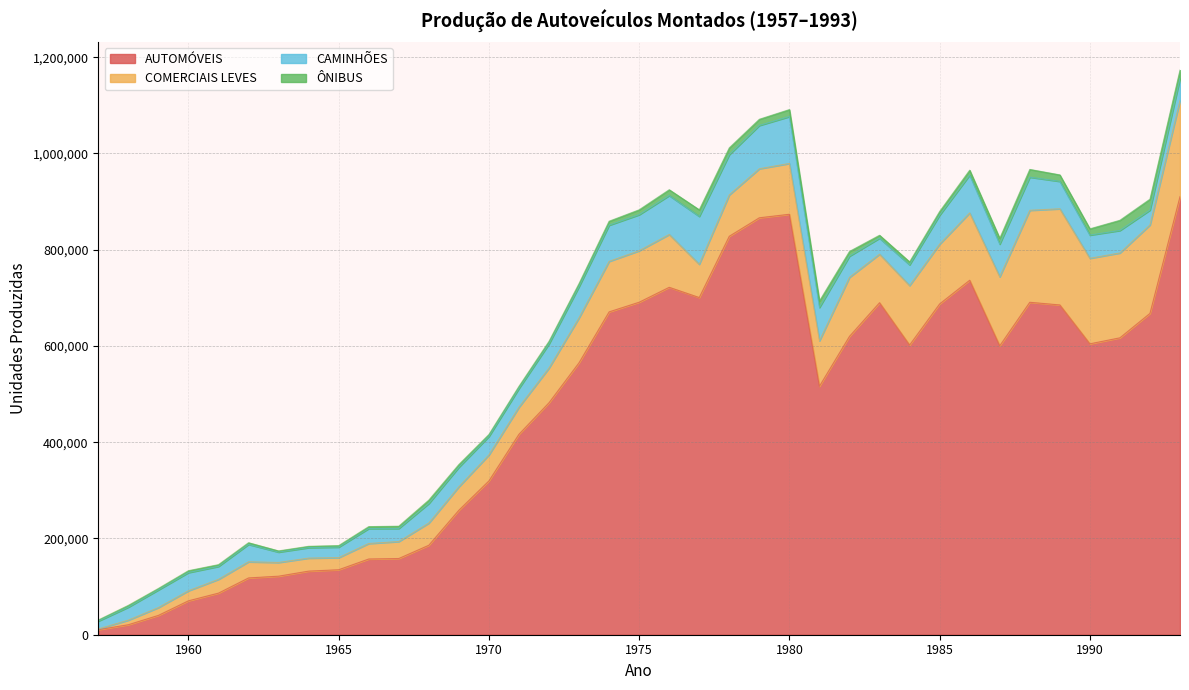

Rank the categories by AUTOMÓVEIS value from lowest to highest.

1957, 1958, 1959, 1960, 1961, 1962, 1963, 1964, 1965, 1966, 1967, 1968, 1969, 1970, 1971, 1972, 1981, 1973, 1987, 1984, 1990, 1991, 1982, 1992, 1974, 1989, 1985, 1983, 1988, 1975, 1977, 1976, 1986, 1978, 1979, 1980, 1993